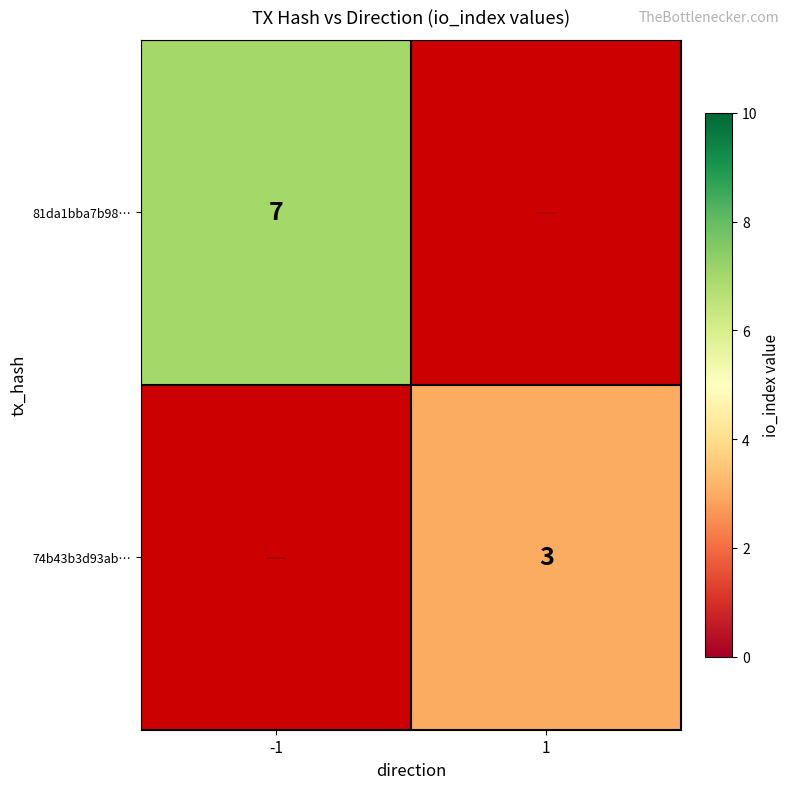

At how many categories does at least one series exceed 5?

1